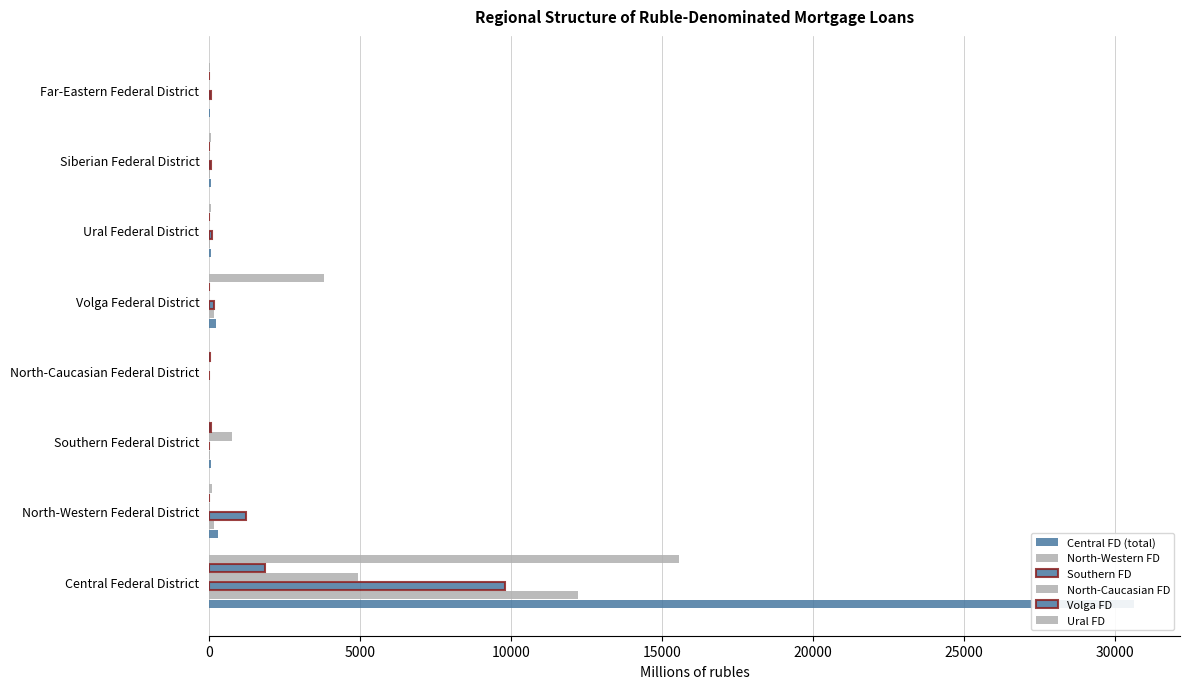

What is the average value of the Ural FD series?

2450